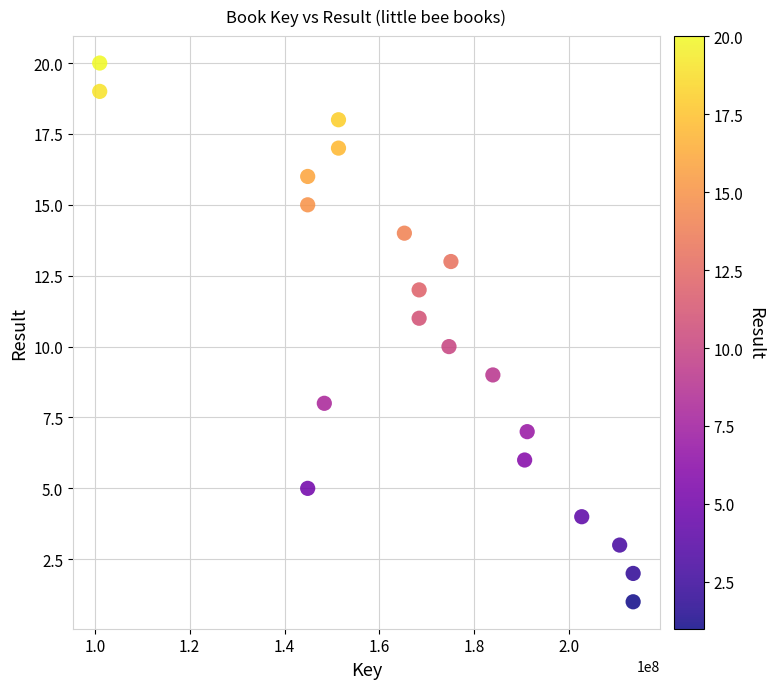

What is the range of X values (max minus min)?

112456918